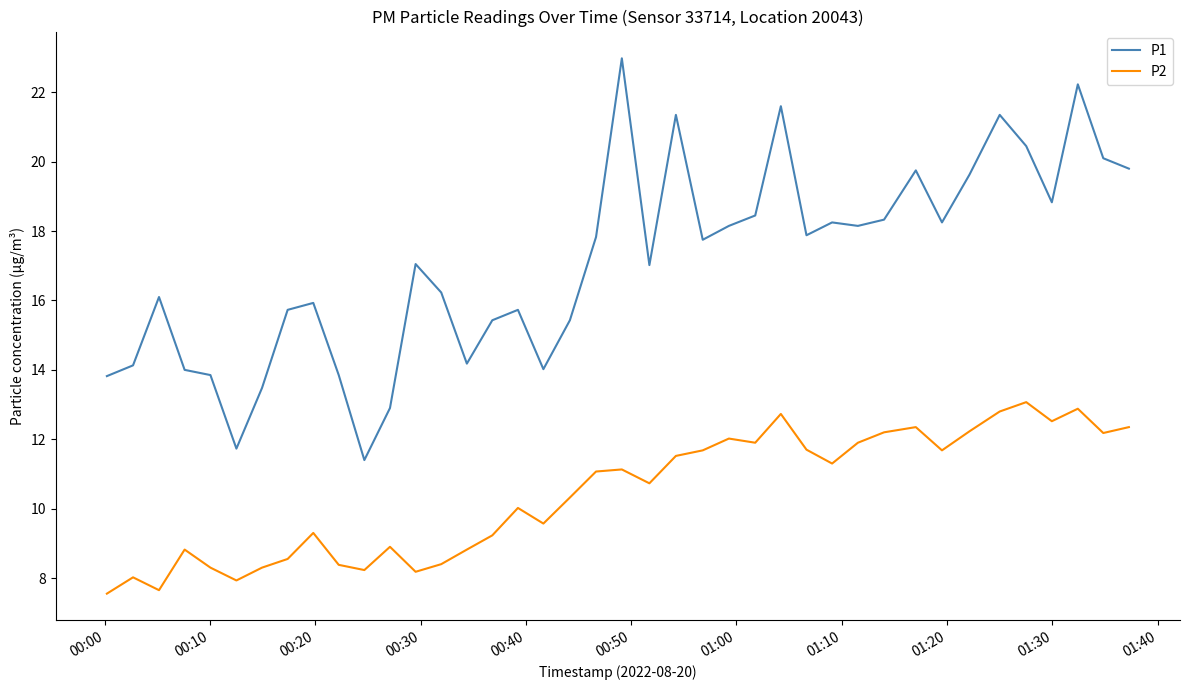

True or false: P1 and P2 intersect in this chart.

False